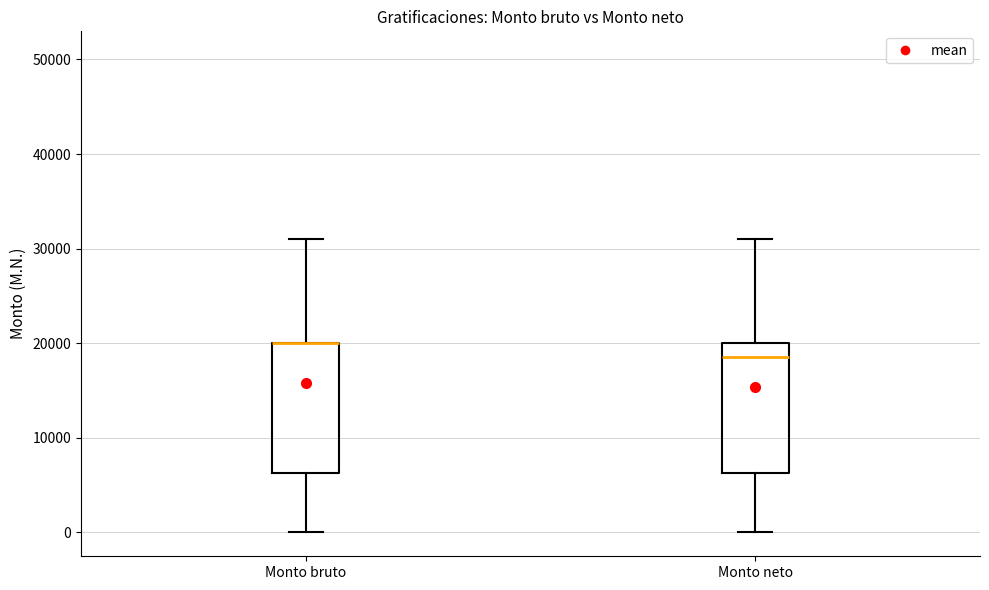

Where is the lower edge of the box for Monto bruto on the y-axis? The values are not printed on the chart, so give them approximately, as read against the axis.

6000